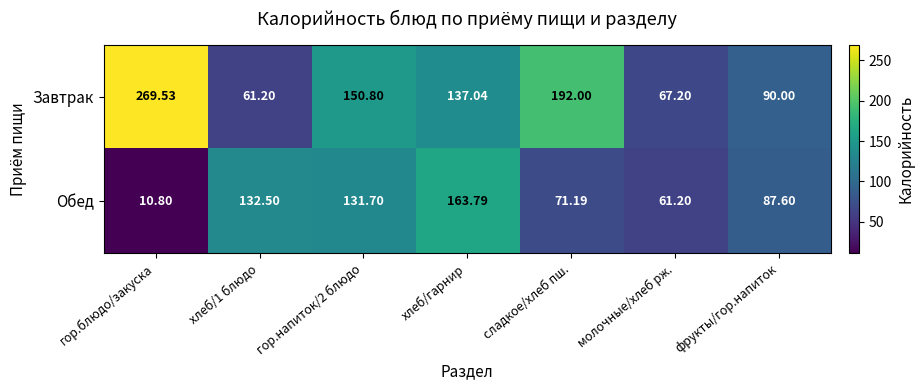

Rank the series at фрукты/гор.напиток from highest to lowest value.

Завтрак, Обед